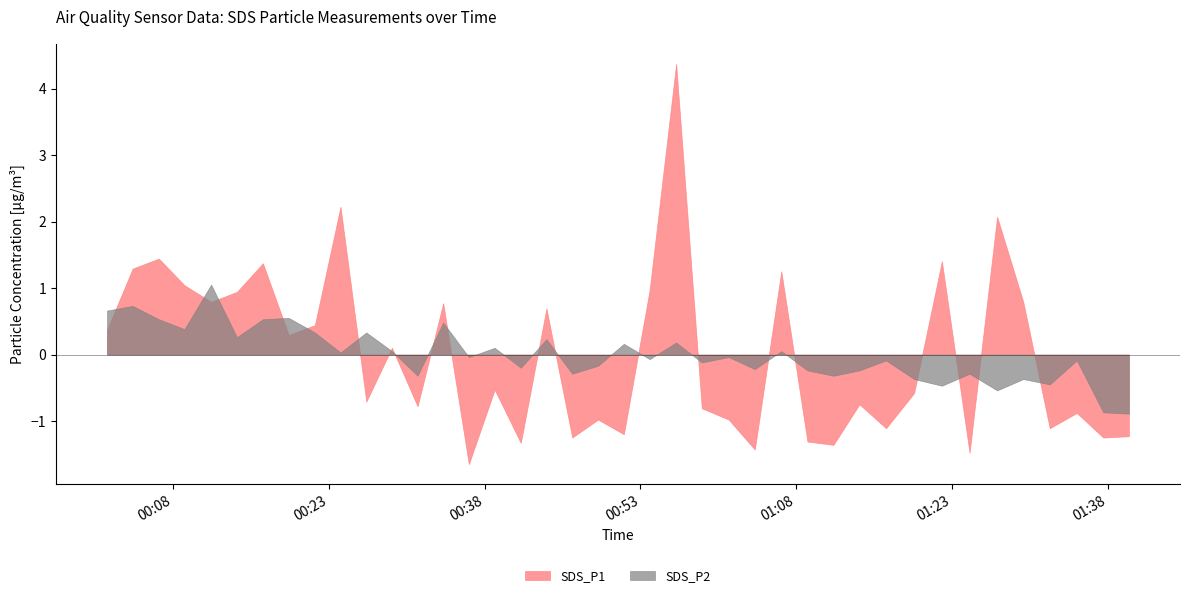

Rank the series by their maximum value, from lowest to highest.

SDS_P2, SDS_P1